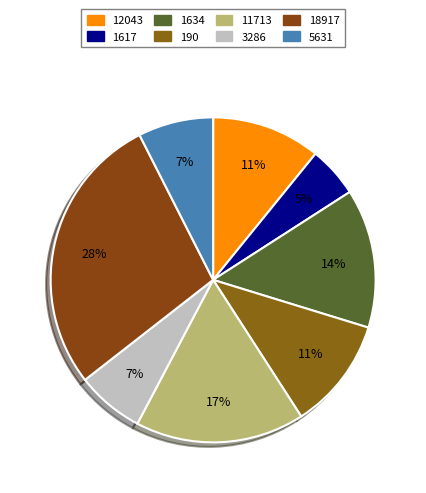

True or false: 3286 accounts for 1% of the total.

False